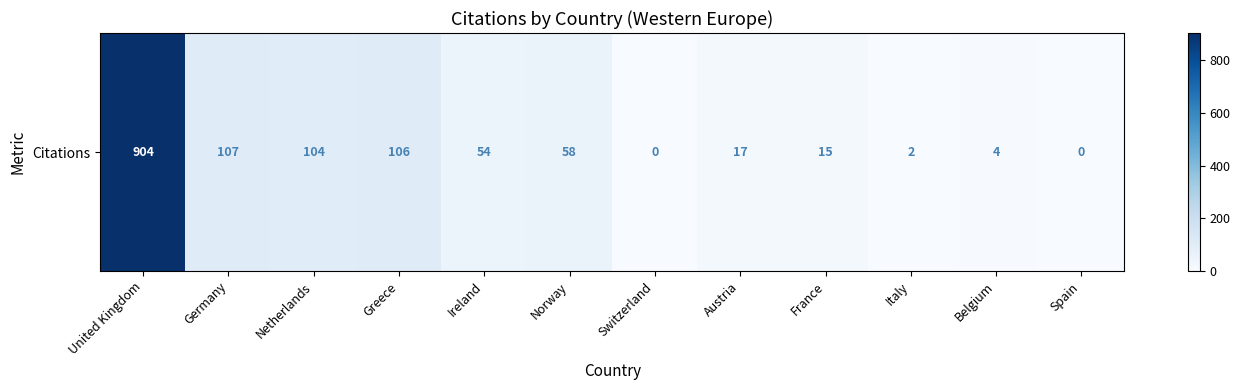

How many values are below 54?

6